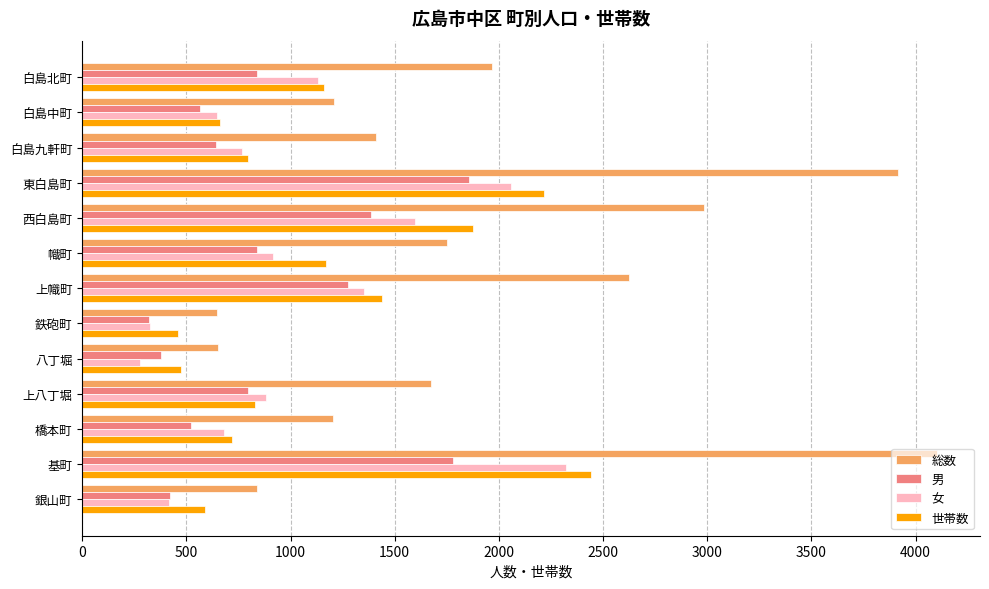

True or false: 女 has a value of 682 at 橋本町.

True